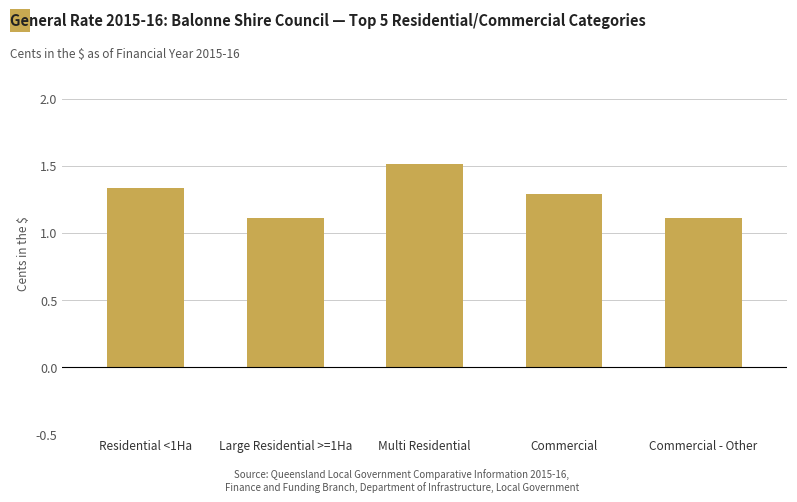

What is the label of the 1st bar from the right?

Commercial - Other